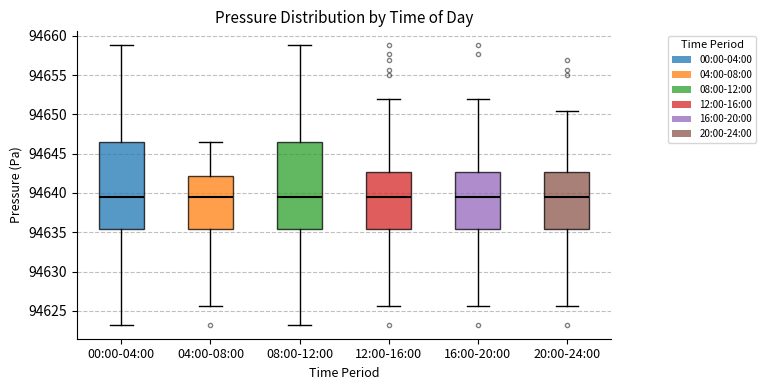

Reading left to right, transcribe this box plot: for each box, give where its median line is, the range the box spans, and where its two whiskers end, as read against the y-axis. The values are not printed on the chart, so give them approximately, as read against the axis.

00:00-04:00: median 94639.5, box 94635.5 to 94646.5, whiskers 94623.0 to 94659.0
04:00-08:00: median 94639.5, box 94635.5 to 94642.0, whiskers 94625.5 to 94646.5
08:00-12:00: median 94639.5, box 94635.5 to 94646.5, whiskers 94623.0 to 94659.0
12:00-16:00: median 94639.5, box 94635.5 to 94642.5, whiskers 94625.5 to 94652.0
16:00-20:00: median 94639.5, box 94635.5 to 94642.5, whiskers 94625.5 to 94652.0
20:00-24:00: median 94639.5, box 94635.5 to 94642.5, whiskers 94625.5 to 94650.5